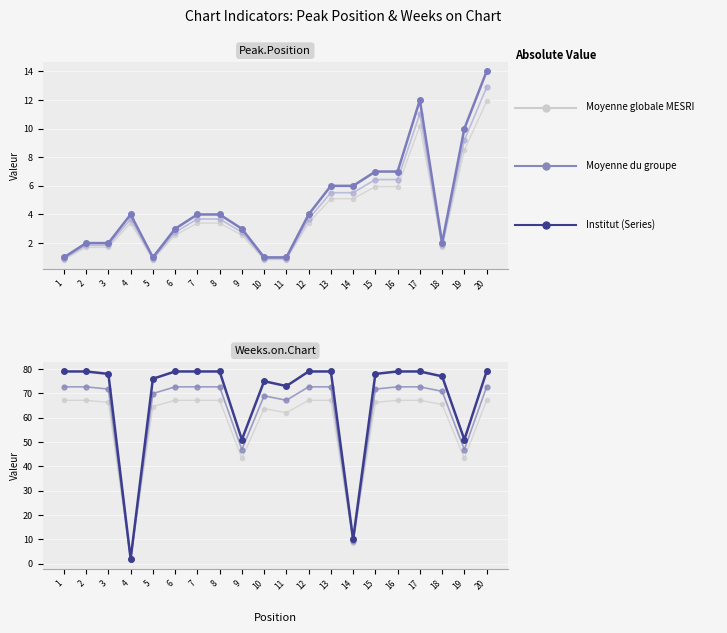

True or false: Peak Position has more than 2 points higher than both neighbors.

False